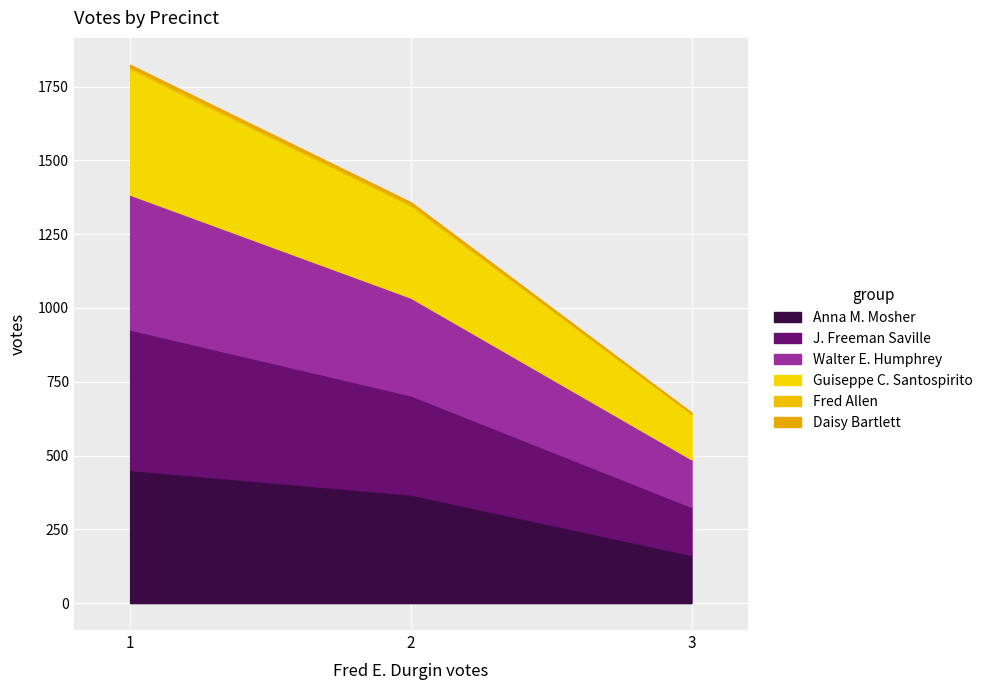

Which series has the largest range (max minus min)?

J. Freeman Saville